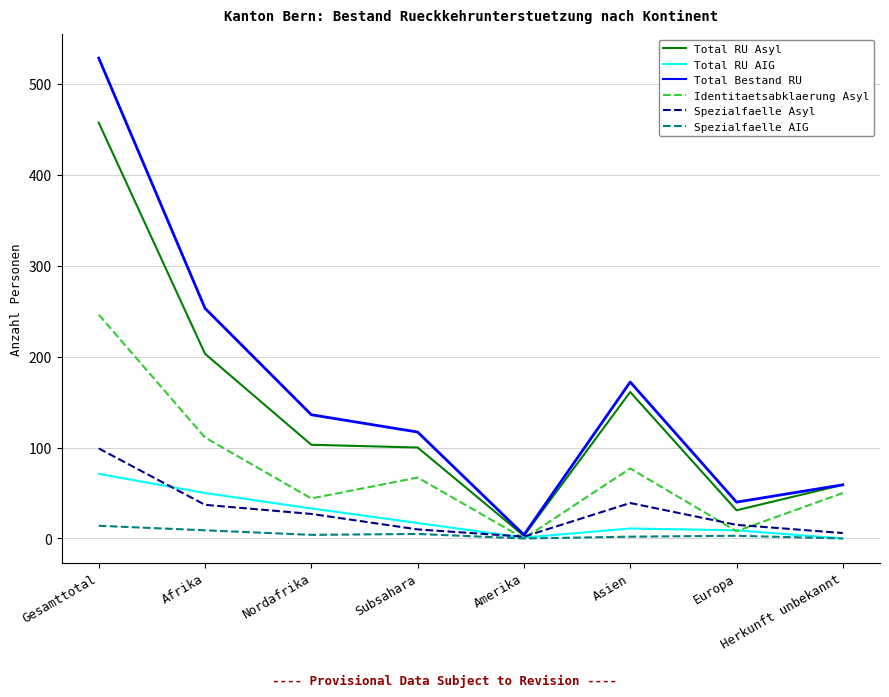

At which label is Identitaetsabklaerung Asyl closest to 123?

Afrika